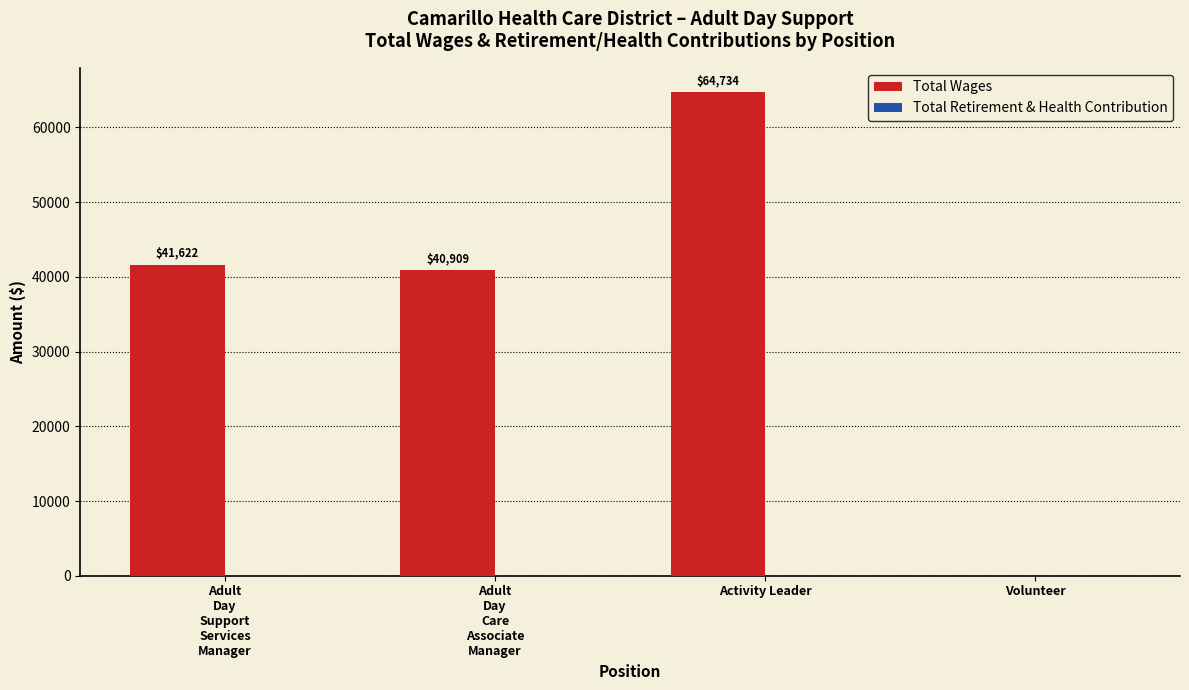

At which category does the chart reach its peak across all series?

Activity Leader